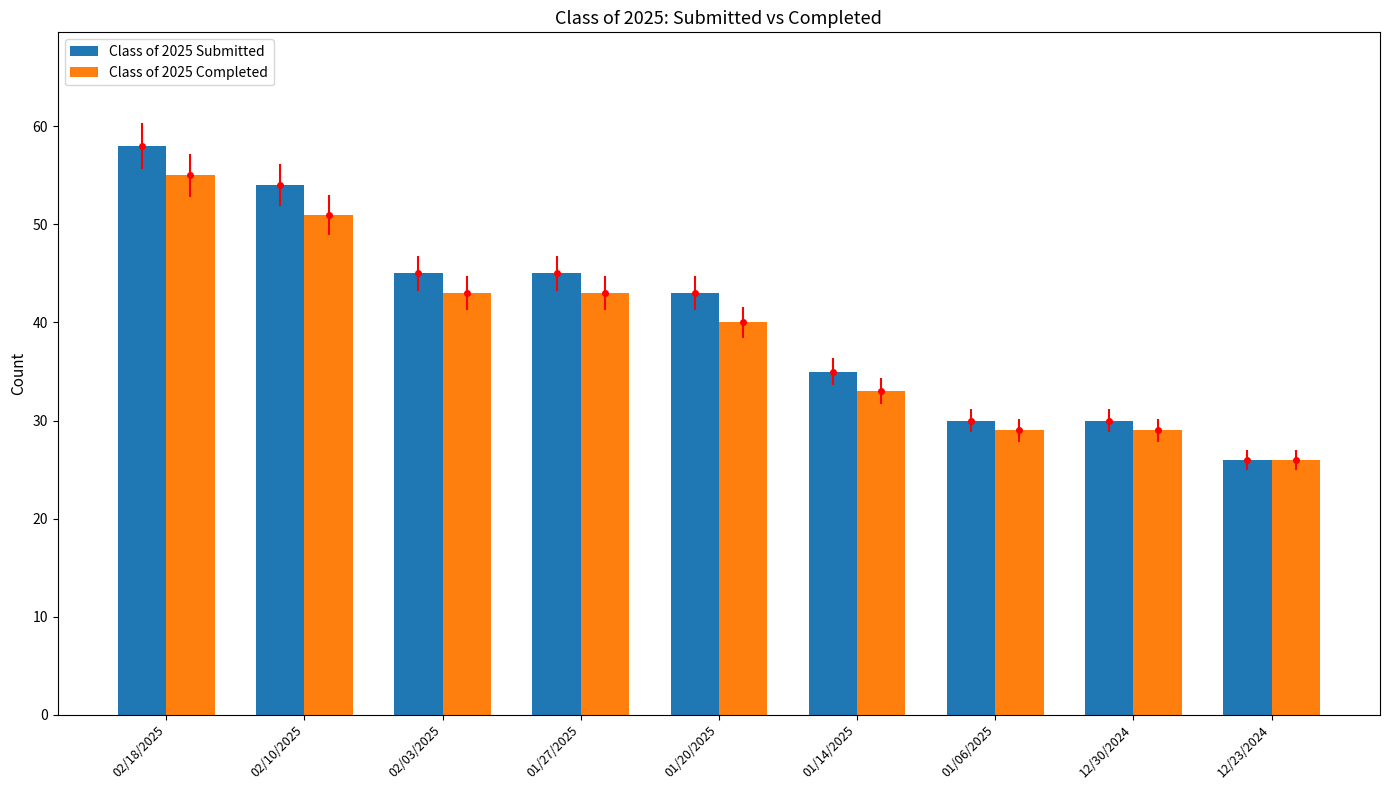

Reading left to right, what are all the values shown in this chart?

Class of 2025 Submitted: 58	54	45	45	43	35	30	30	26
Class of 2025 Completed: 55	51	43	43	40	33	29	29	26